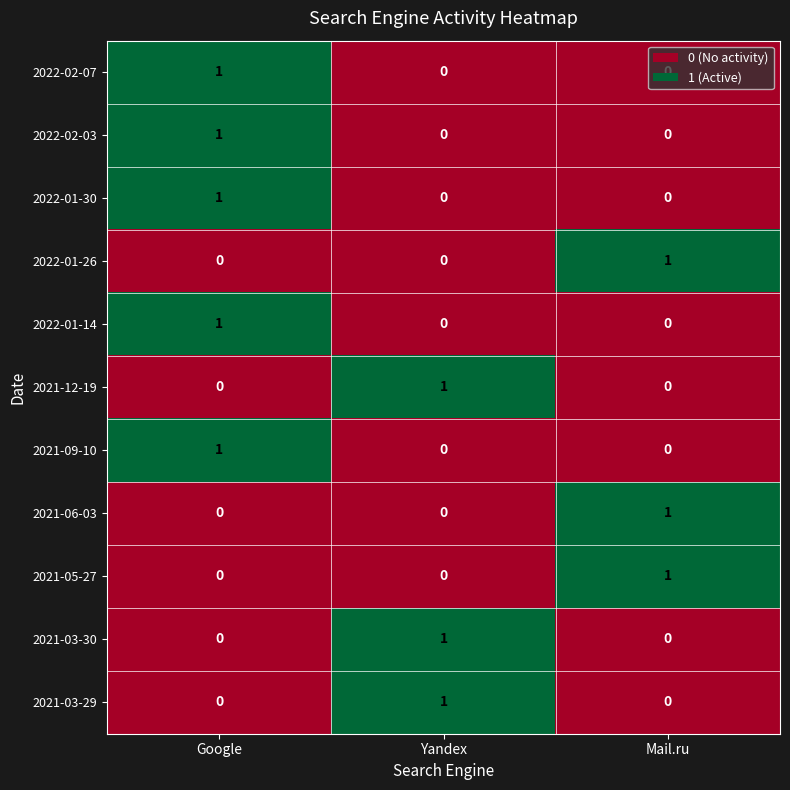

What is the total value across all series at Mail.ru?

3